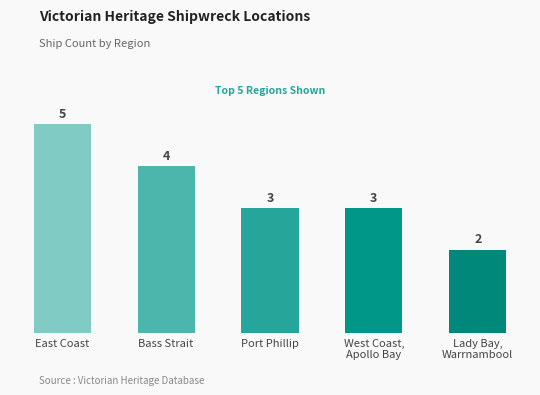

What is the value of the 1st bar from the left?

5